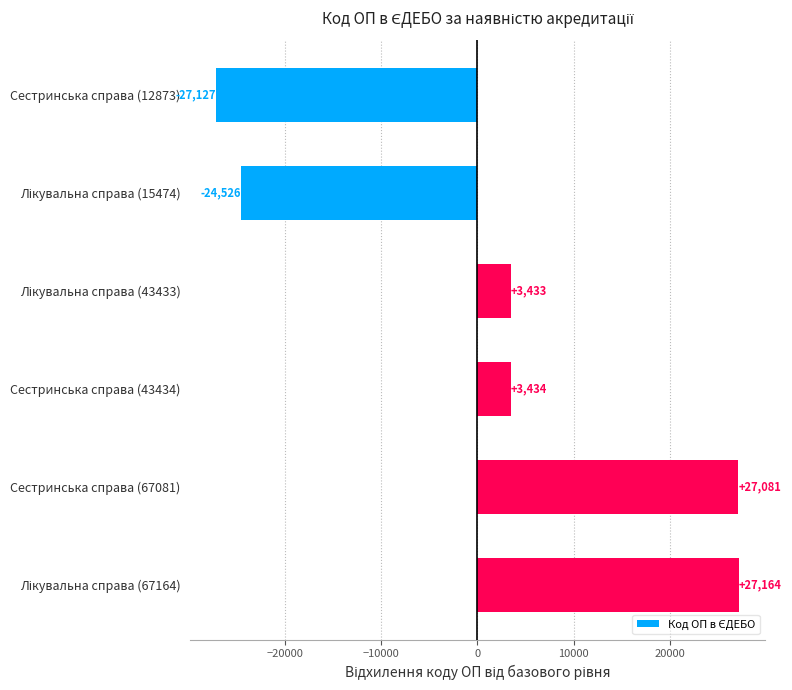

What position from the bottom is Сестринська справа (67081)?

2